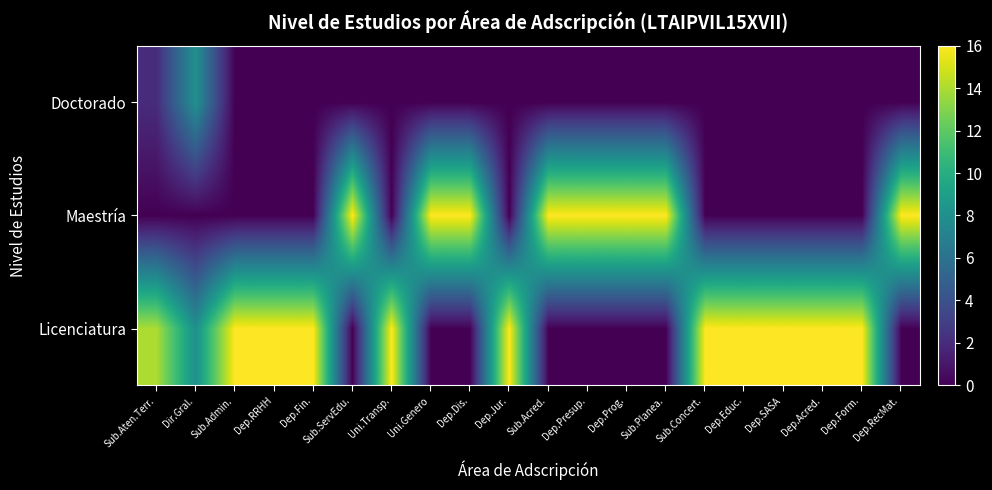

List the series in order of their overall mean, lowest first.

Doctorado, Maestría, Licenciatura